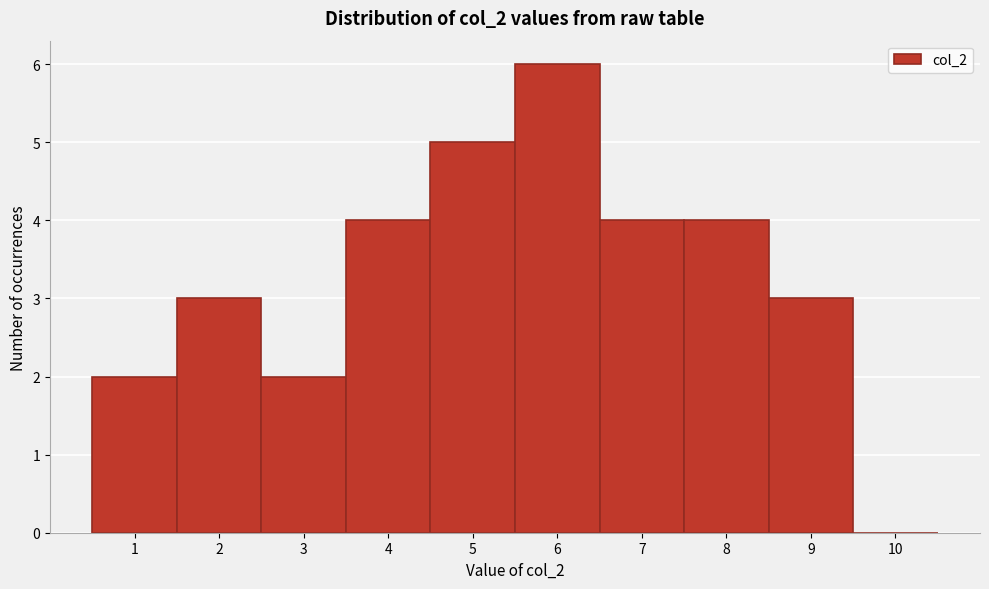

How tall is the bar that spans 5.5 to 6.5 on the x-axis? The values are not printed on the chart, so give them approximately, as read against the axis.

6